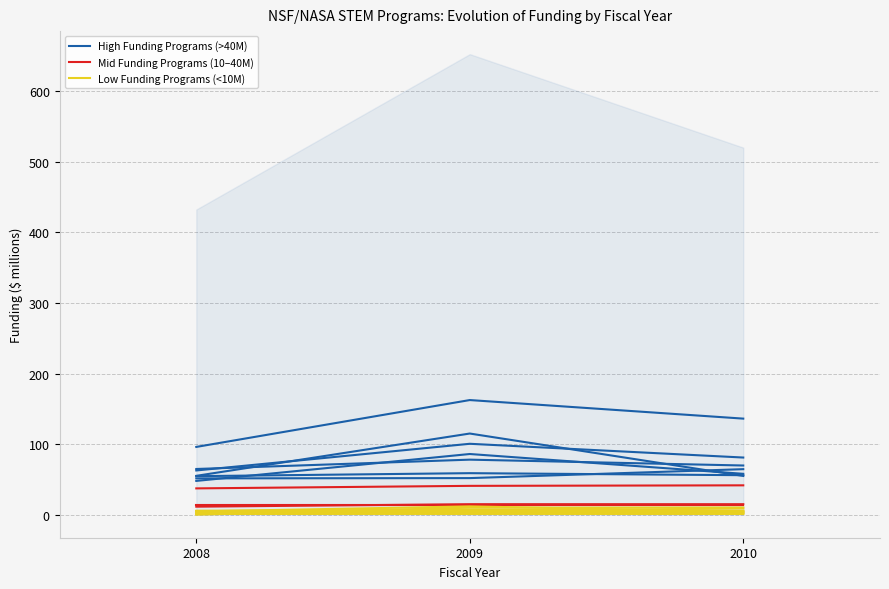

What is the total value across all series at 2009?

183.6